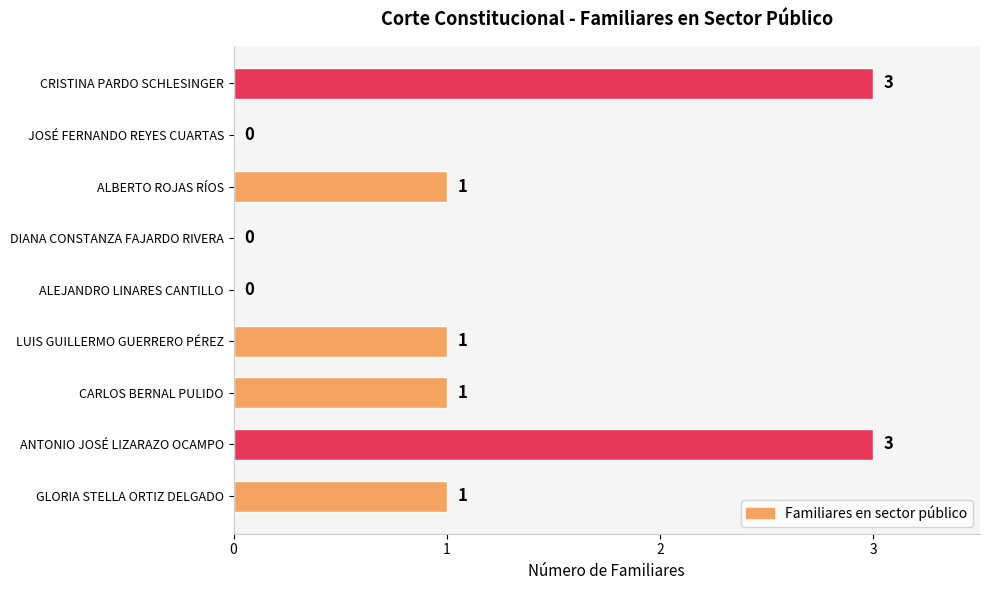

How many series are shown in this chart?

1